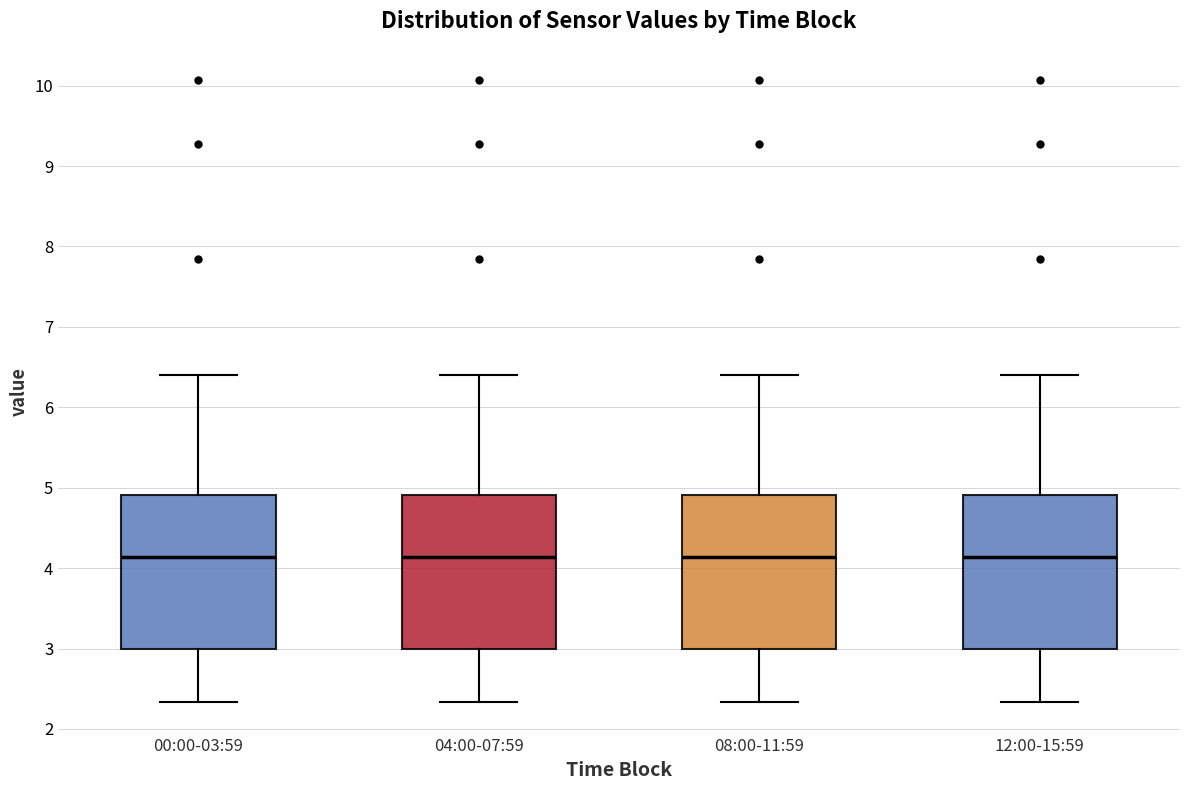

Reading left to right, read every box against the y-axis: the position of its median line, the range the box covers, and the ends of its whiskers. The values are not printed on the chart, so give them approximately, as read against the axis.

00:00-03:59: median 4.1, box 3.0 to 4.9, whiskers 2.3 to 6.4
04:00-07:59: median 4.1, box 3.0 to 4.9, whiskers 2.3 to 6.4
08:00-11:59: median 4.1, box 3.0 to 4.9, whiskers 2.3 to 6.4
12:00-15:59: median 4.1, box 3.0 to 4.9, whiskers 2.3 to 6.4